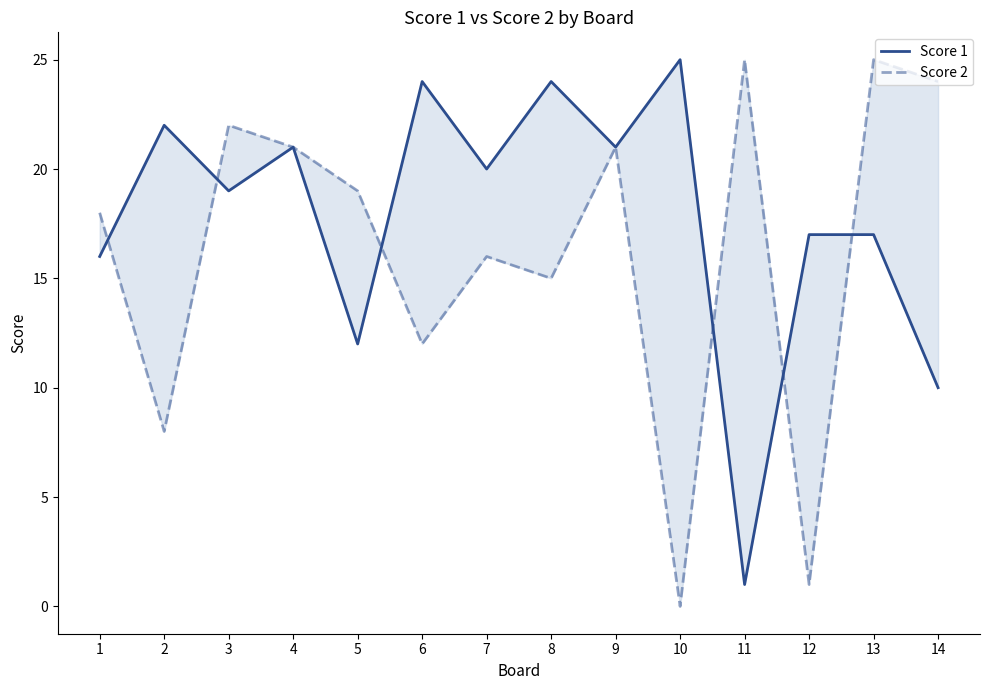

At which category is the sum across all series the highest?

4